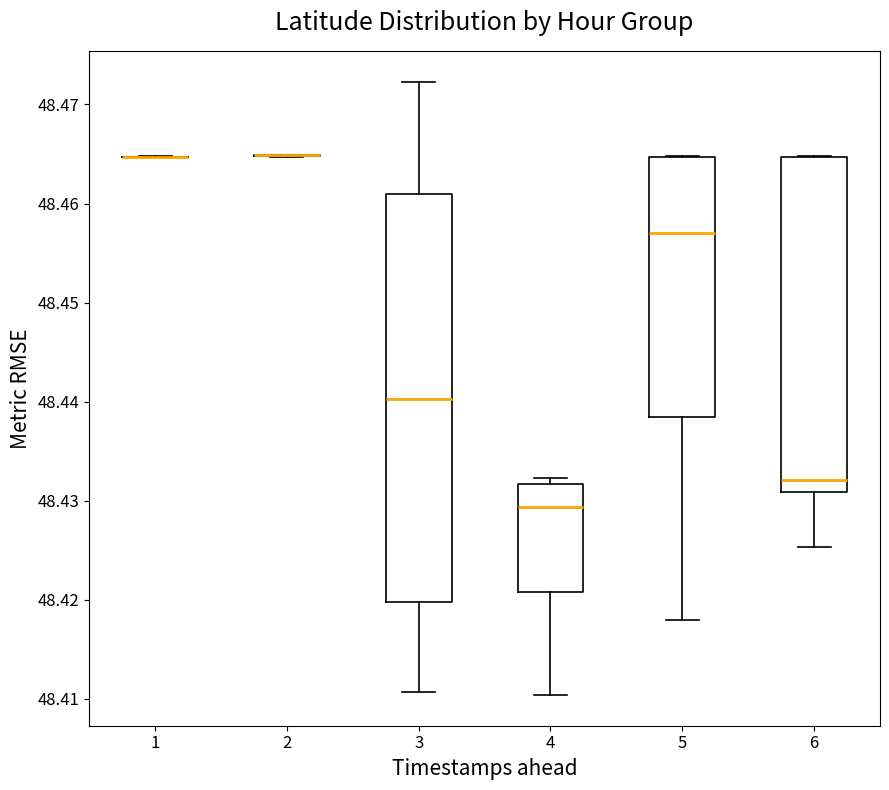

Where is the upper edge of the box at x = 6 on the y-axis? The values are not printed on the chart, so give them approximately, as read against the axis.

48.465